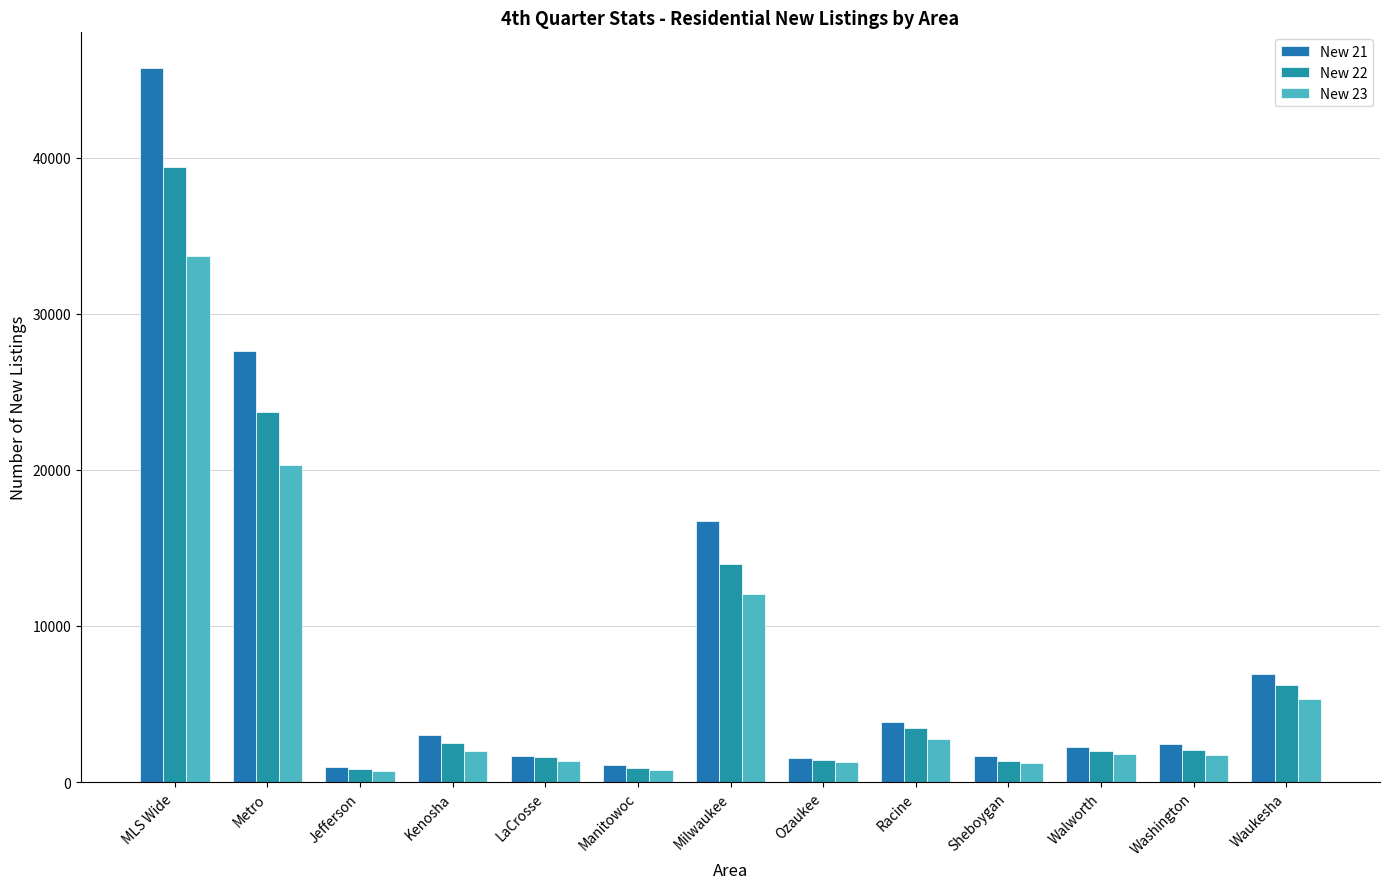

List the series in order of their overall mean, lowest first.

New 23, New 22, New 21